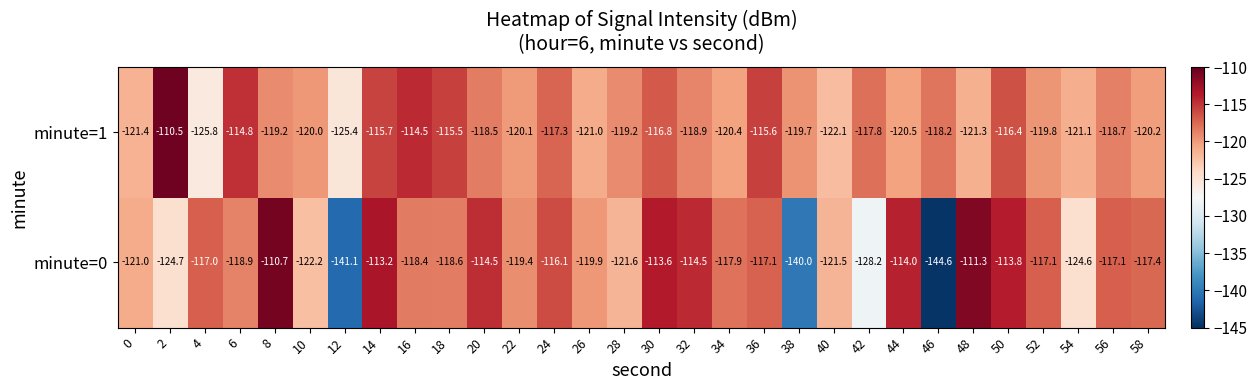

What is the spread (max minus min) of values at 10?

2.2